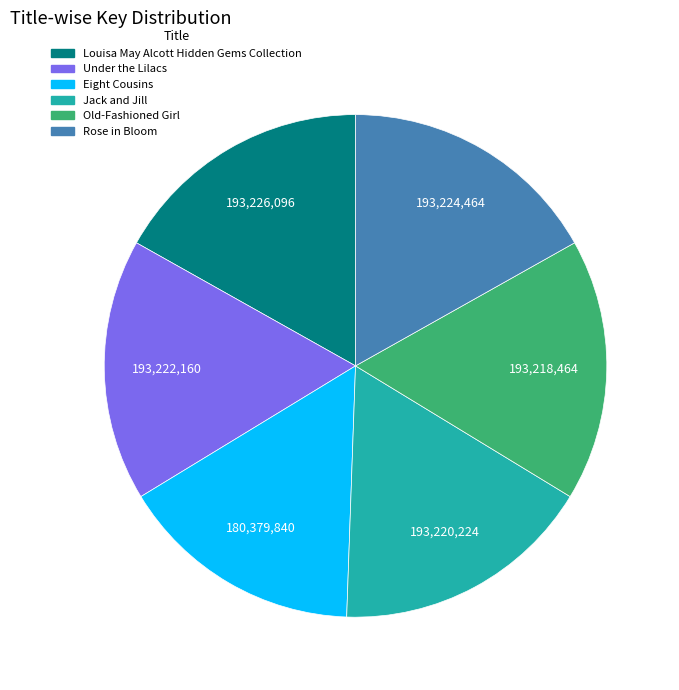

What is the smallest slice in the pie chart?

Eight Cousins